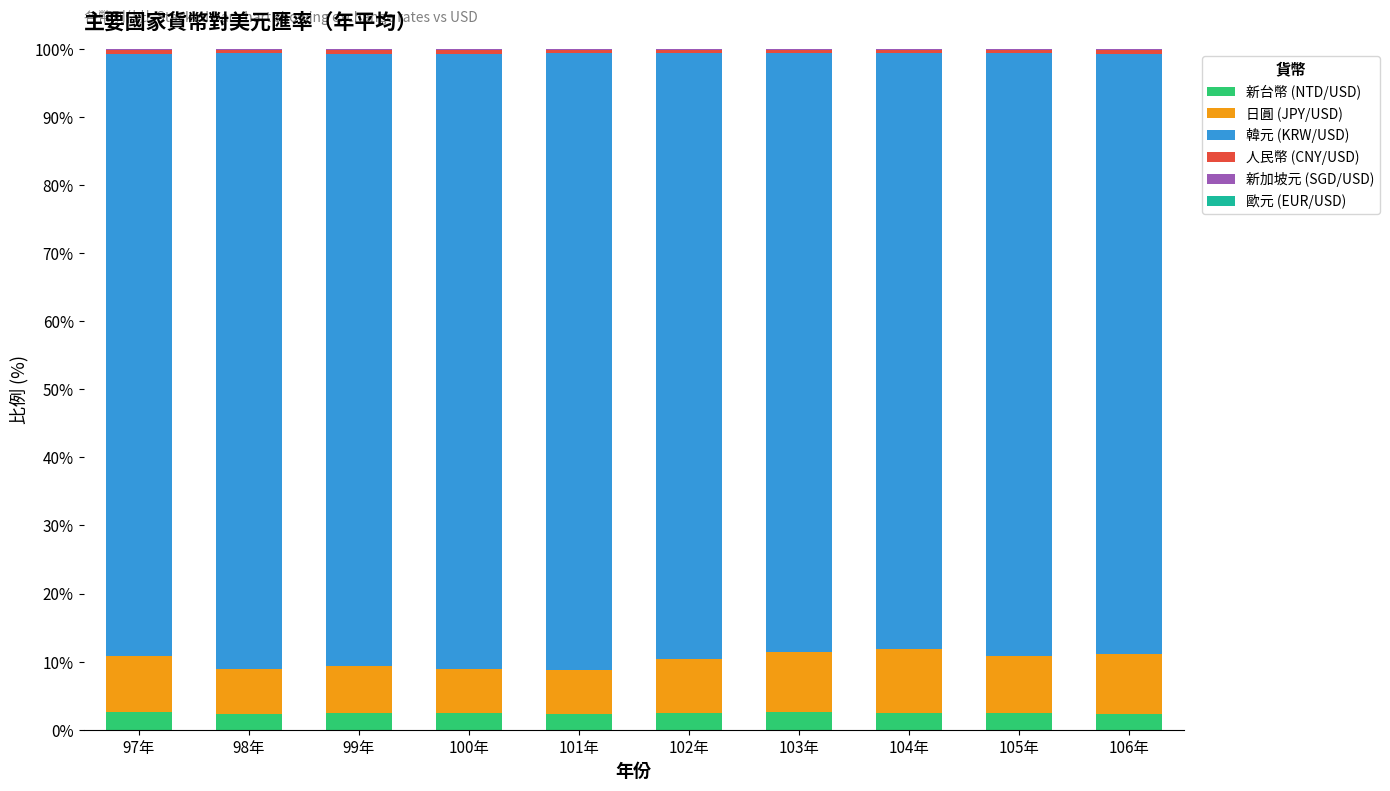

What is the difference between the 新台幣 (NTD/USD) values at 104年 and 100年?

0.1